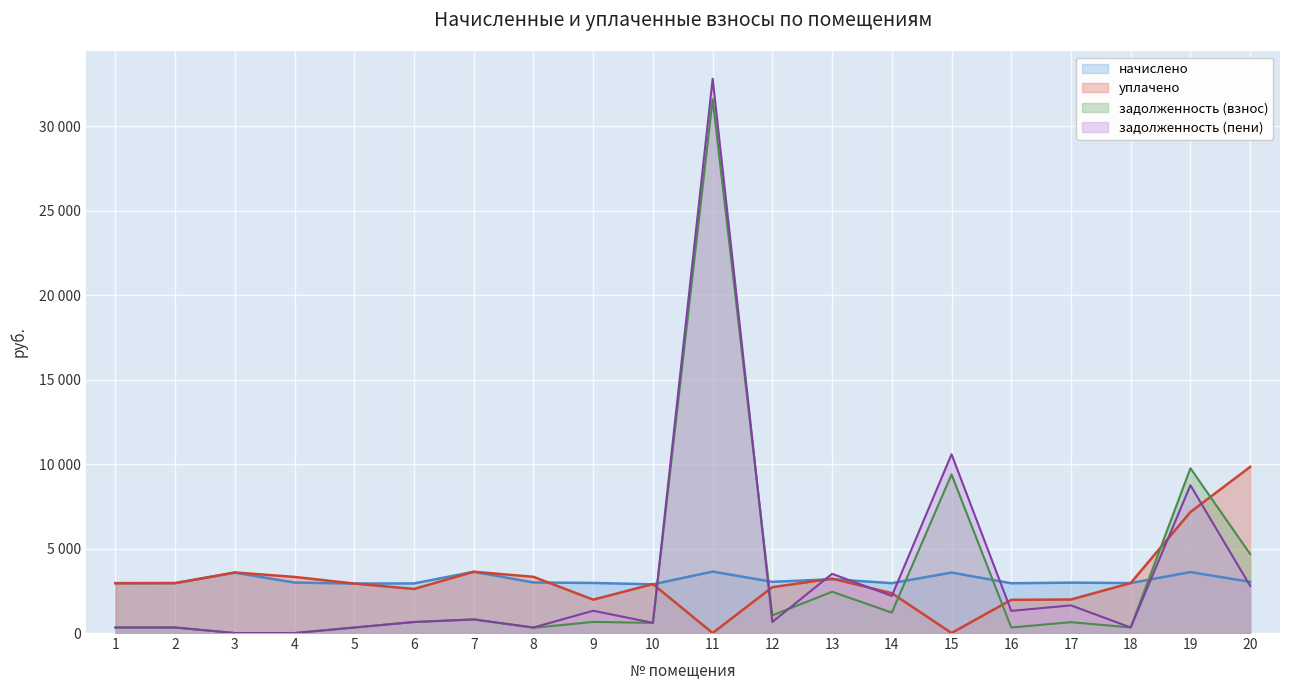

The value of уплачено at 6 is 1654.8. True or false?

False